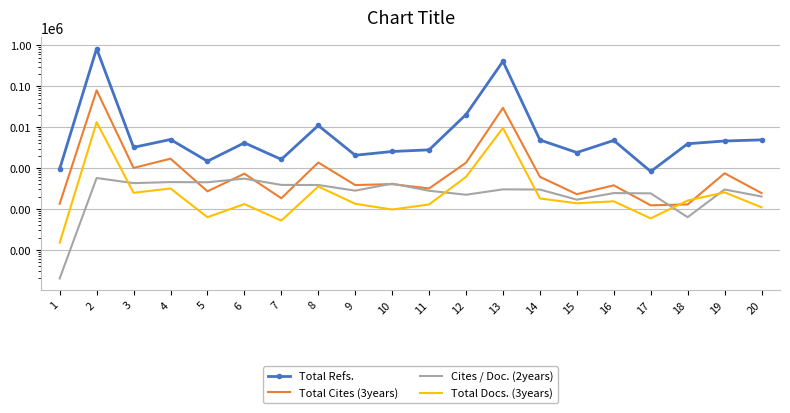

Between 11 and 16, which series saw the biggest shift?

Total Refs.